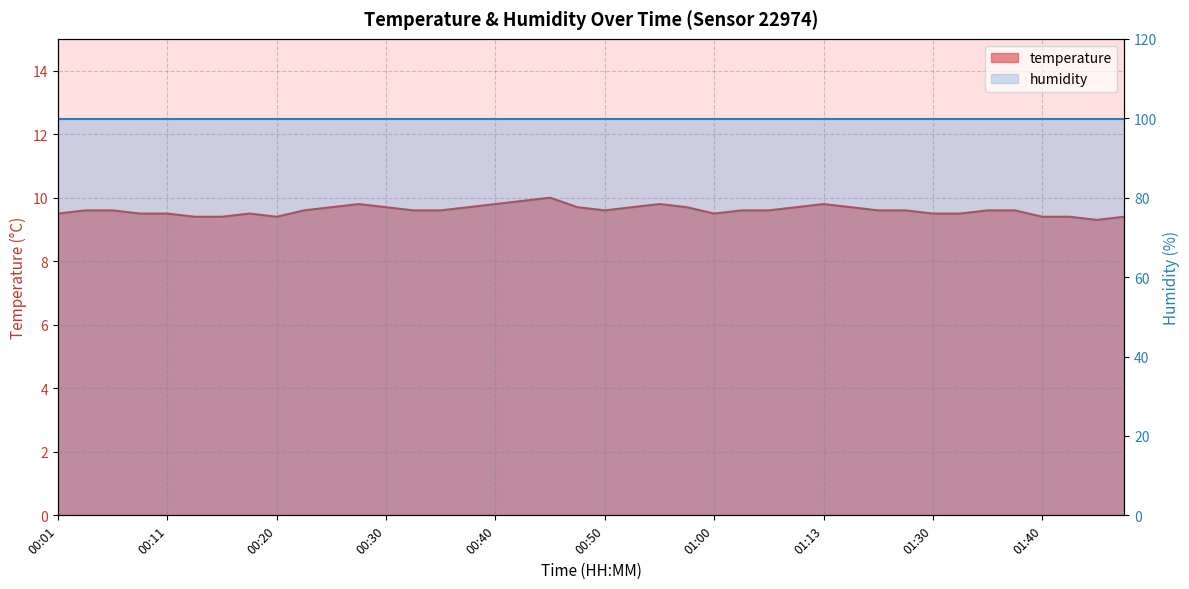

Where is the first local minimum?

00:20